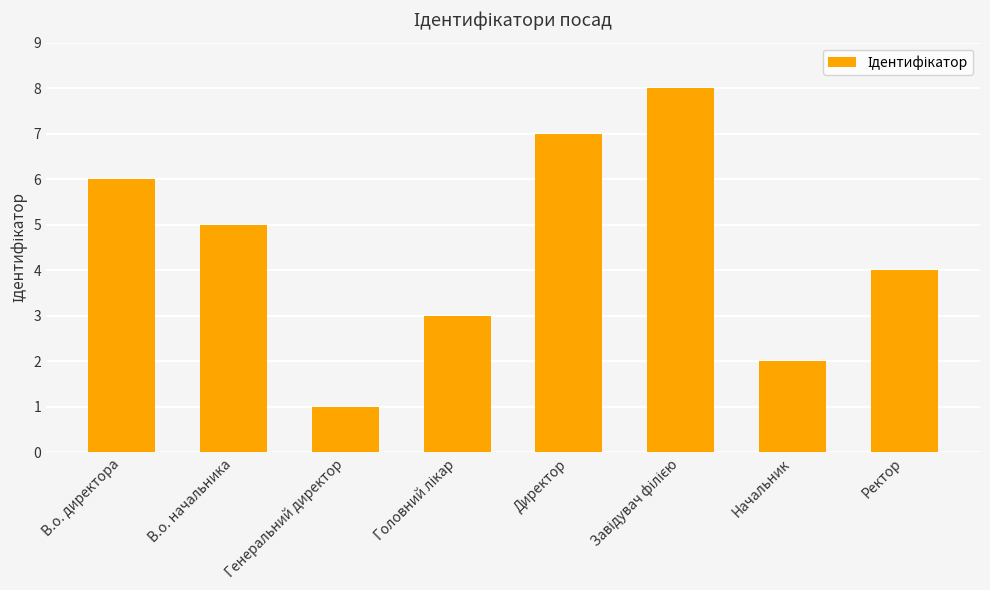

Which has a higher value, Генеральний директор or Начальник?

Начальник